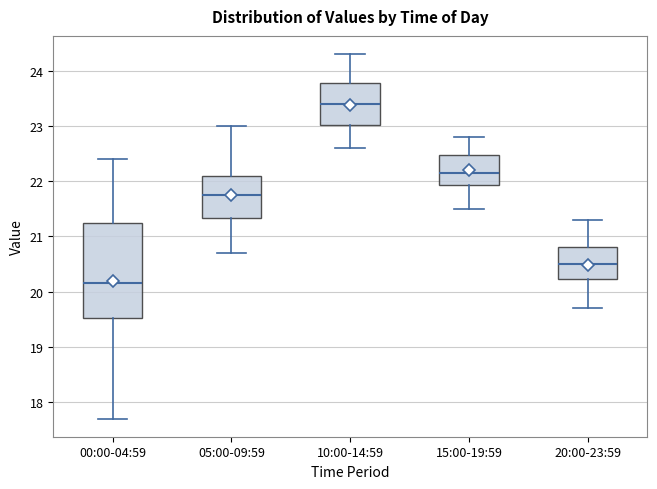

Which box is the tallest, from its lower edge to its upper edge?

00:00-04:59